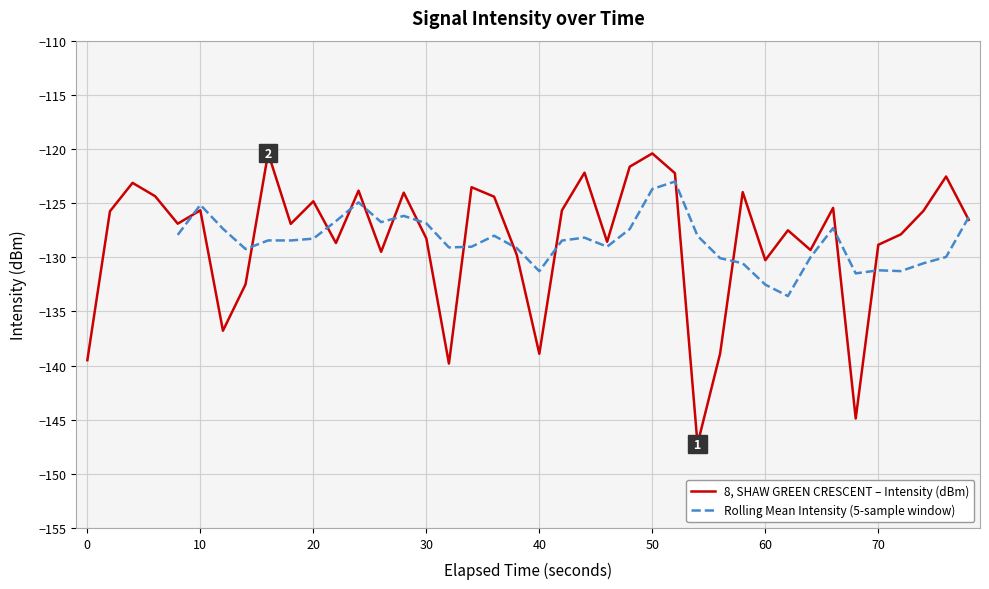

Is it true that 8, SHAW GREEN CRESCENT – Intensity (dBm) equals -125.7 at 10?

True